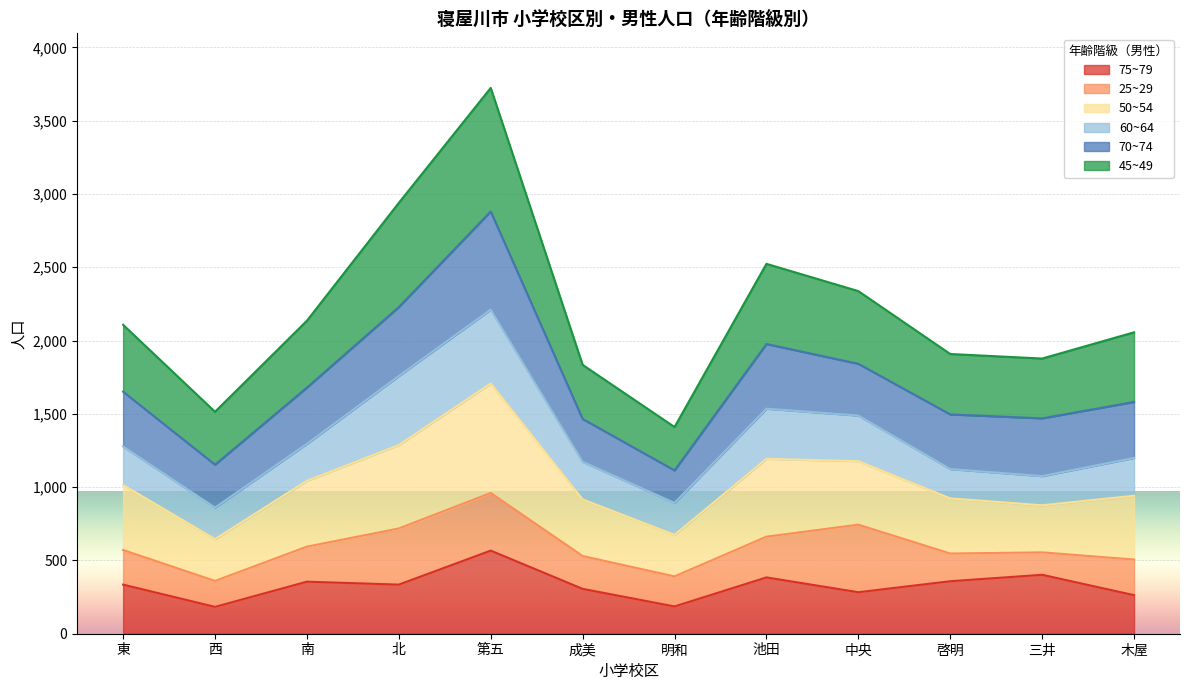

At which label does 50~54 reach its peak?

第五